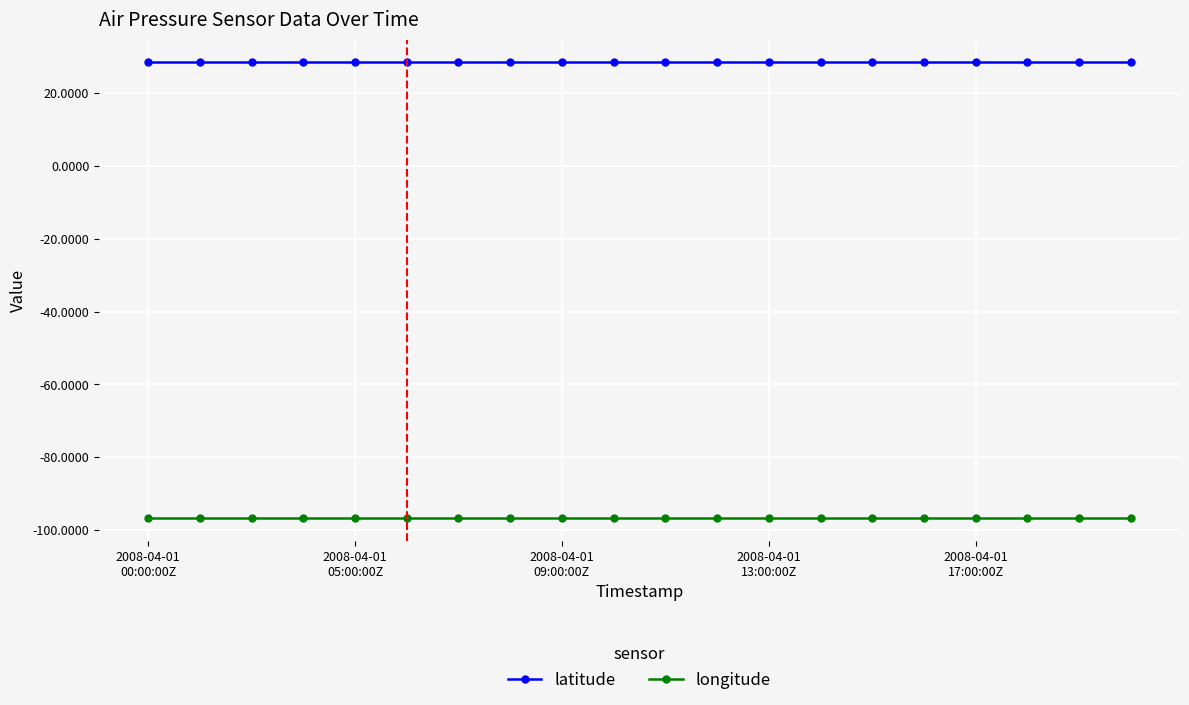

How many lines are shown in the chart?

2